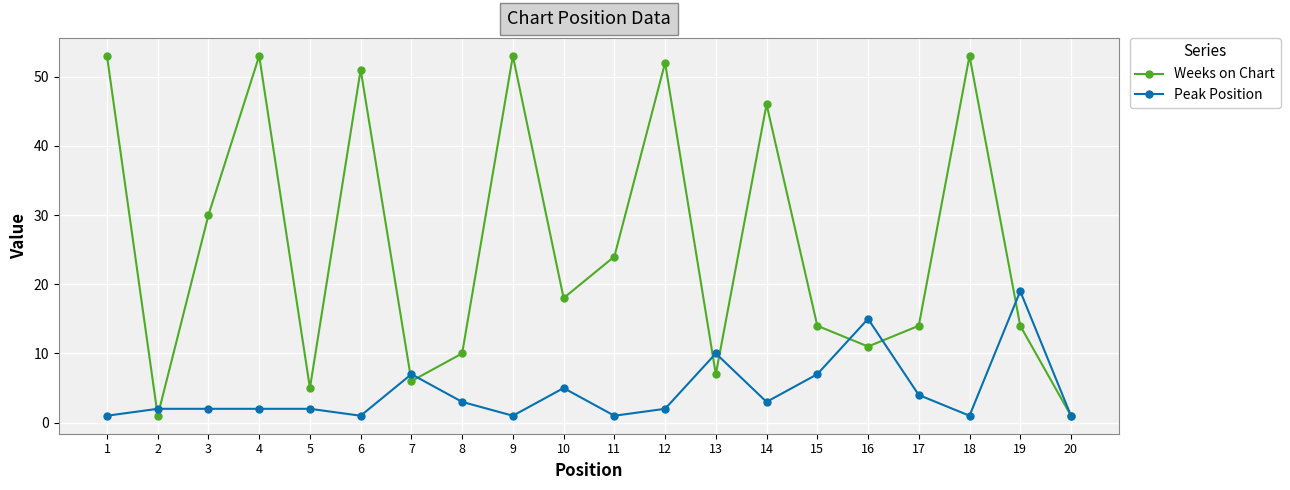

True or false: Weeks on Chart has a value of 1 at 20.

True